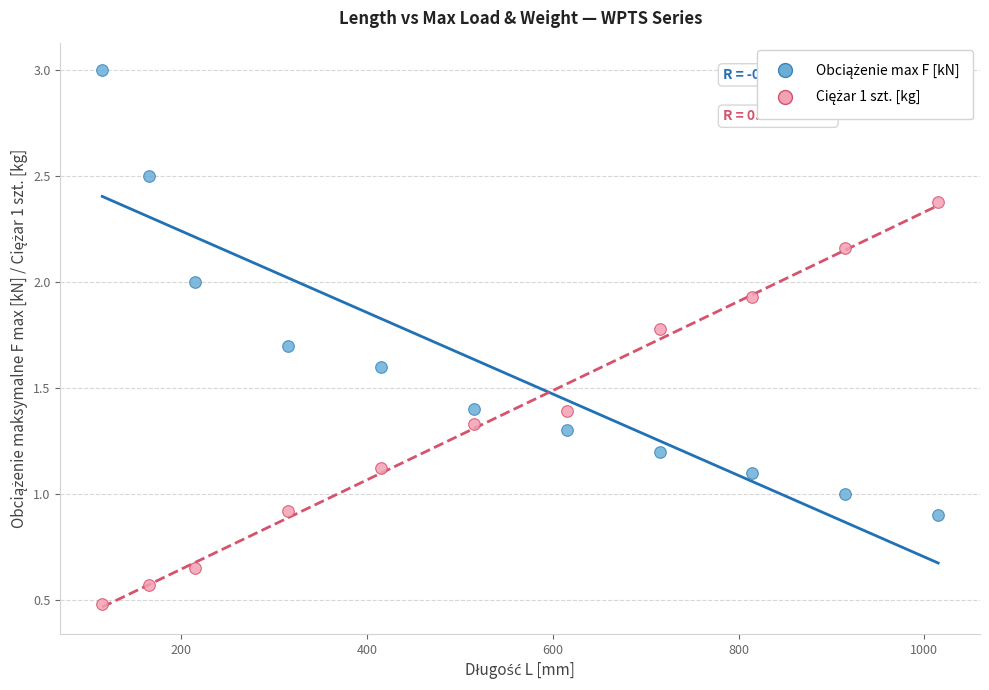

Across all data points, what is the range of Y values (max minus min)?

2.5